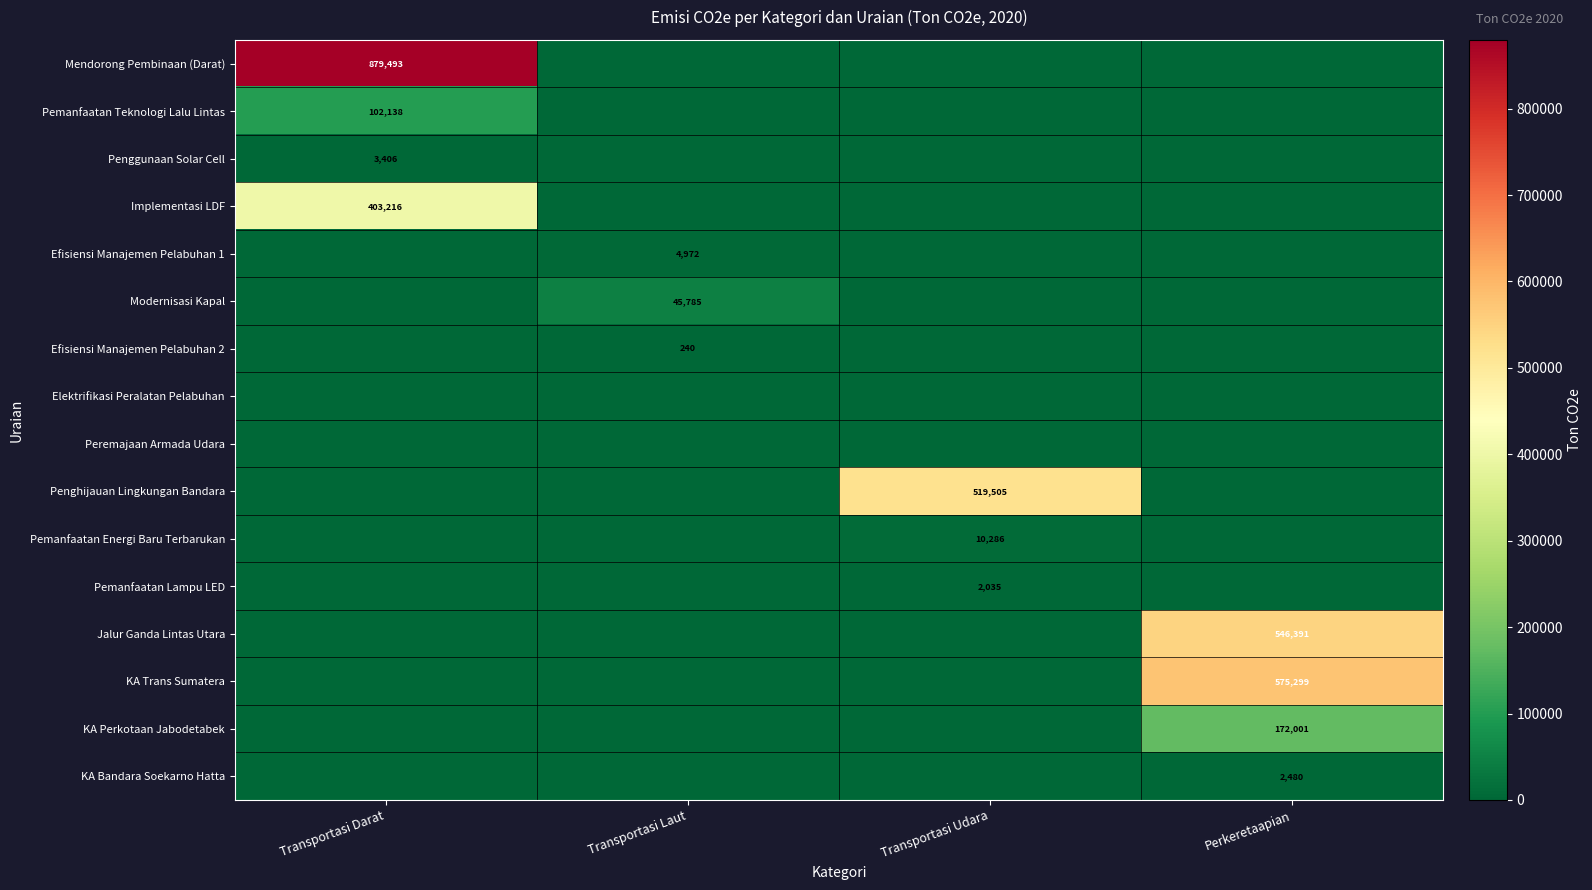

At which label does Elektrifikasi Peralatan Pelabuhan reach its minimum?

Transportasi Darat